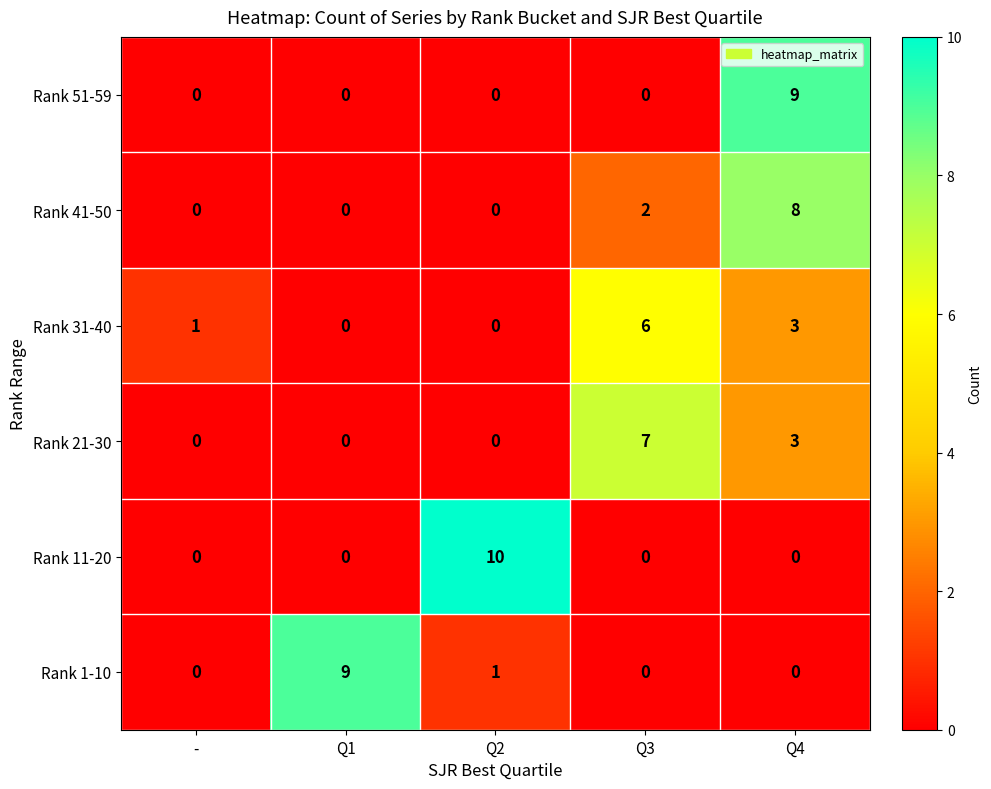

How many values in the Rank 41-50 series exceed 0?

2